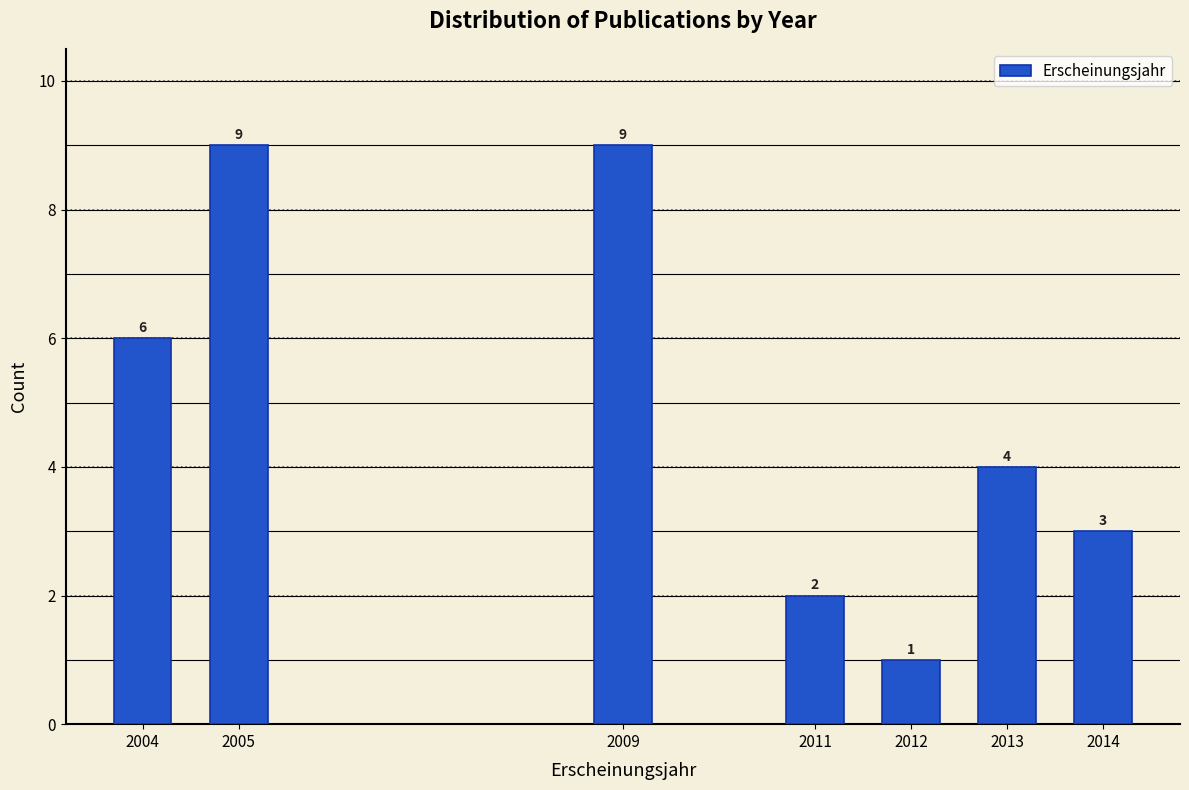

Reading left to right, list all the values displayed in this chart.

6	9	9	2	1	4	3